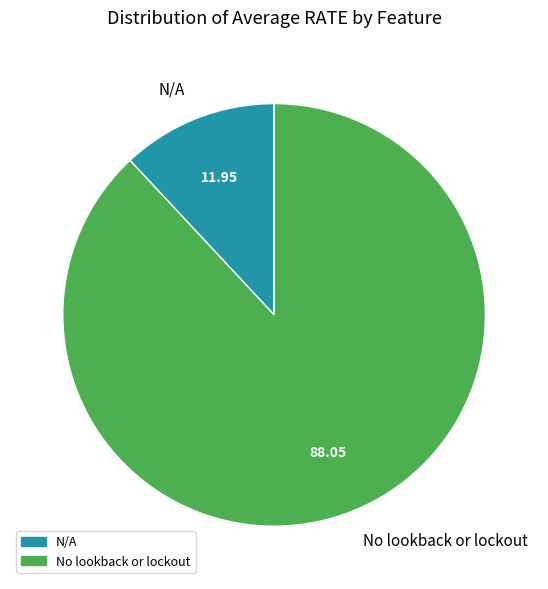

Which slice is the smallest?

N/A